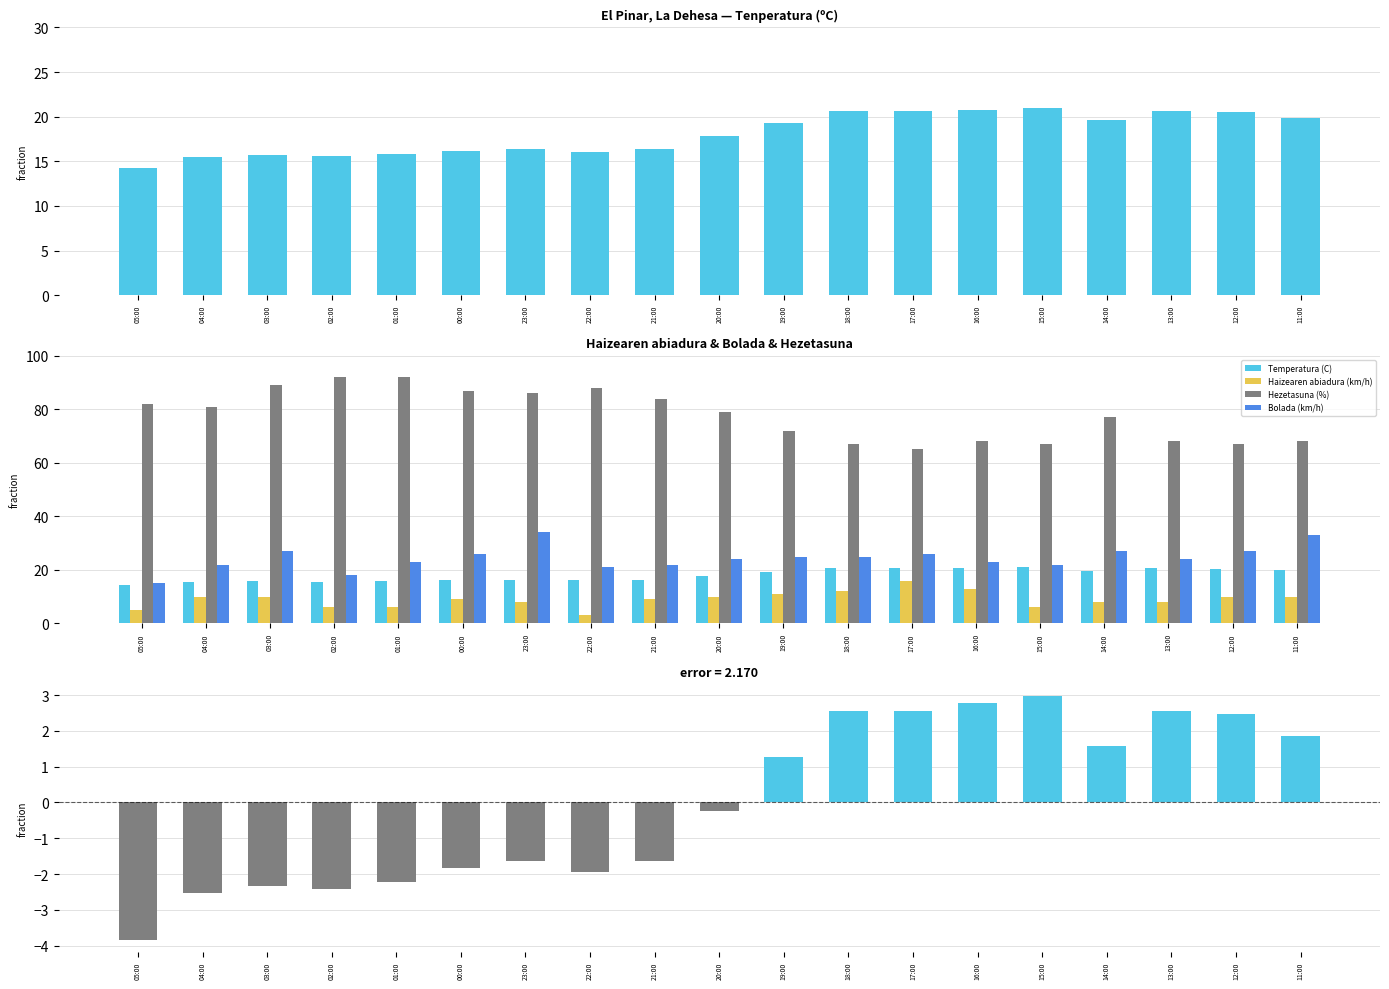

Reading left to right, what are all the values shown in this chart?

Temperatura (C): 14.2	15.5	15.7	15.6	15.8	16.2	16.4	16.1	16.4	17.8	19.3	20.6	20.6	20.8	21.0	19.6	20.6	20.5	19.9
Haizearen abiadura (km/h): 5.0	10.0	10.0	6.0	6.0	9.0	8.0	3.0	9.0	10.0	11.0	12.0	16.0	13.0	6.0	8.0	8.0	10.0	10.0
Hezetasuna (%): 82.0	81.0	89.0	92.0	92.0	87.0	86.0	88.0	84.0	79.0	72.0	67.0	65.0	68.0	67.0	77.0	68.0	67.0	68.0
Bolada (km/h): 15.0	22.0	27.0	18.0	23.0	26.0	34.0	21.0	22.0	24.0	25.0	25.0	26.0	23.0	22.0	27.0	24.0	27.0	33.0
Tenperatura (pos diff): 0.0	0.0	0.0	0.0	0.0	0.0	0.0	0.0	0.0	0.0	1.3	2.6	2.6	2.8	3.0	1.6	2.6	2.5	1.9
Tenperatura (neg diff): -3.8	-2.5	-2.3	-2.4	-2.2	-1.8	-1.6	-1.9	-1.6	-0.2	0.0	0.0	0.0	0.0	0.0	0.0	0.0	0.0	0.0